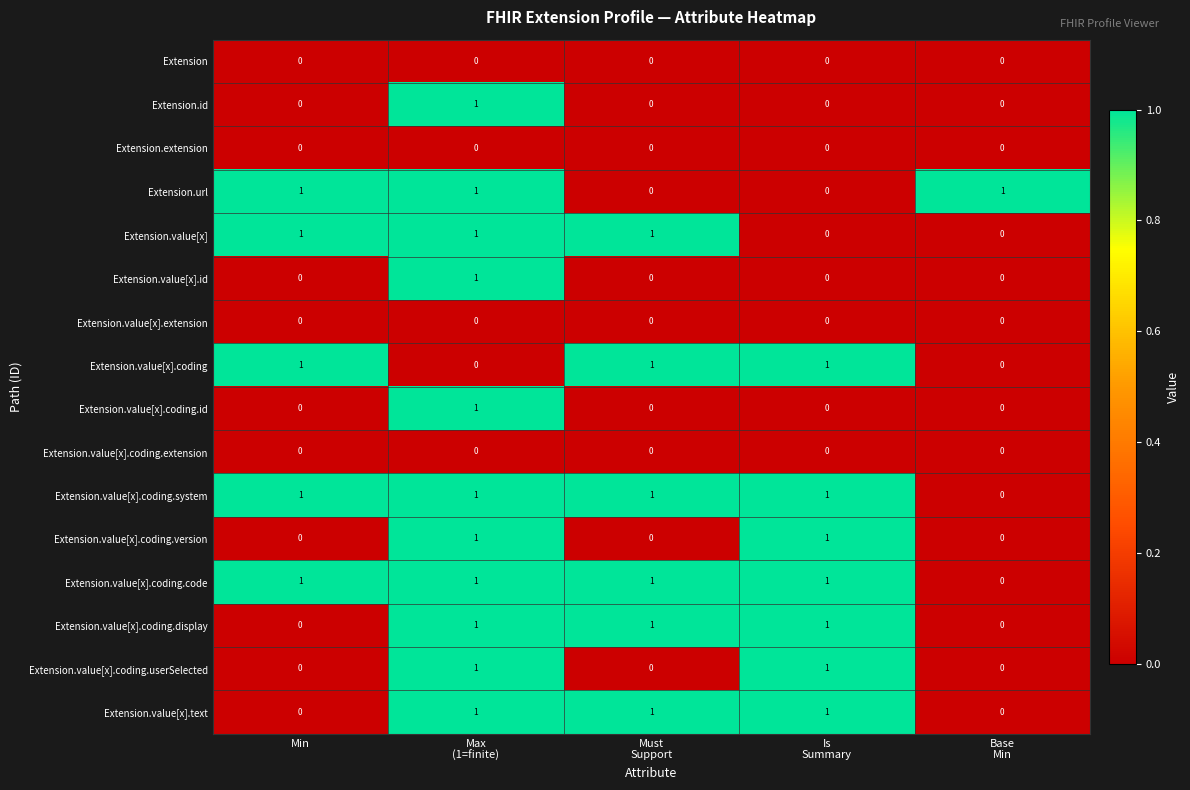

At how many categories does at least one series exceed 0?

5